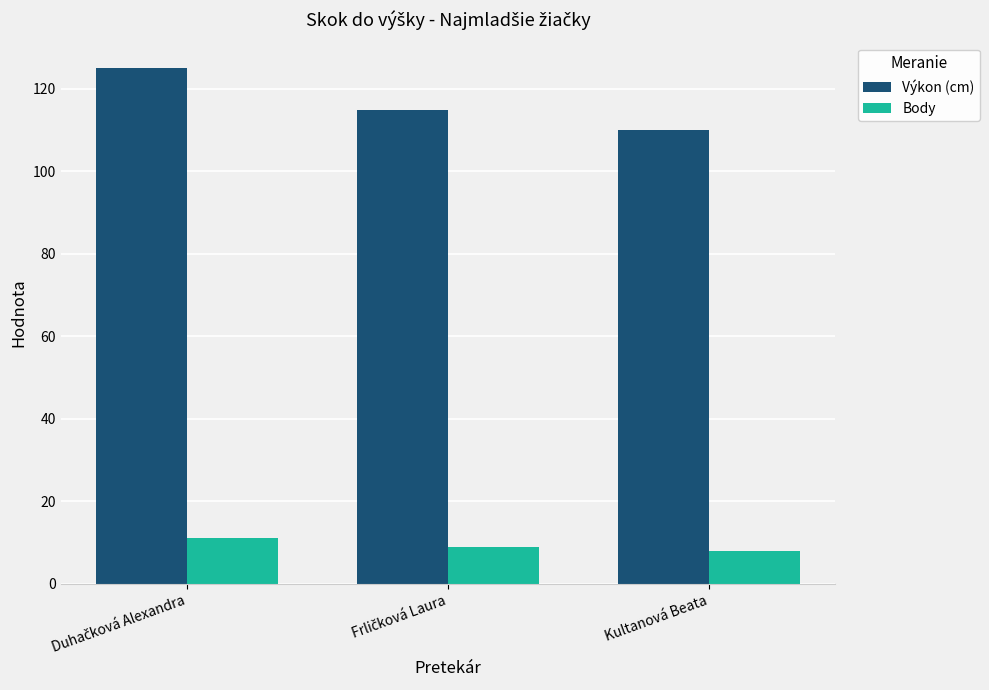

Rank the series by their average value, from highest to lowest.

Výkon (cm), Body